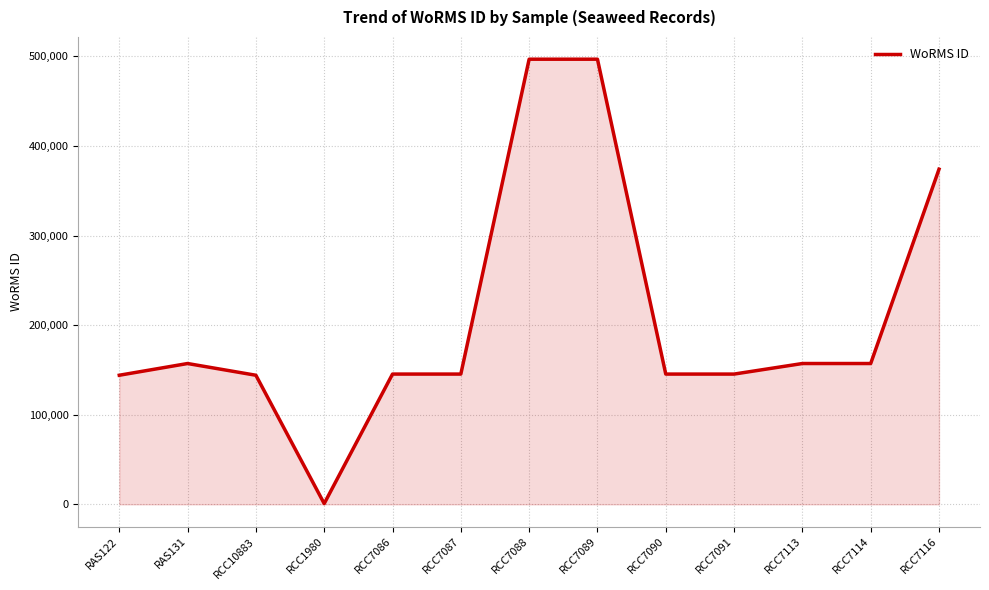

What position from the left is RCC1980?

4